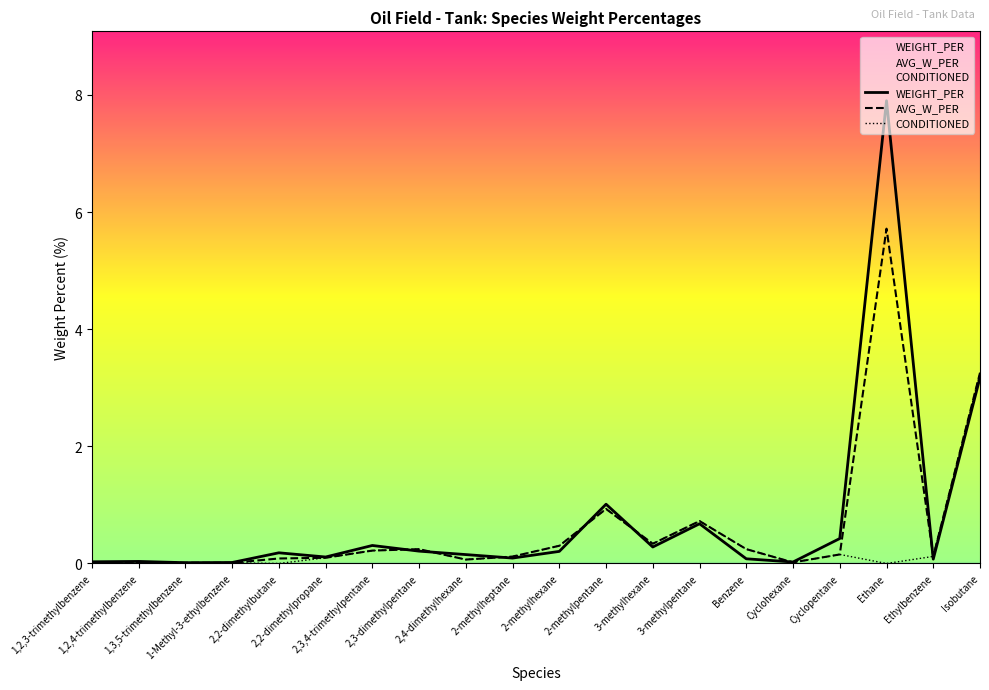

How many positive values does the CONDITIONED series have?

18